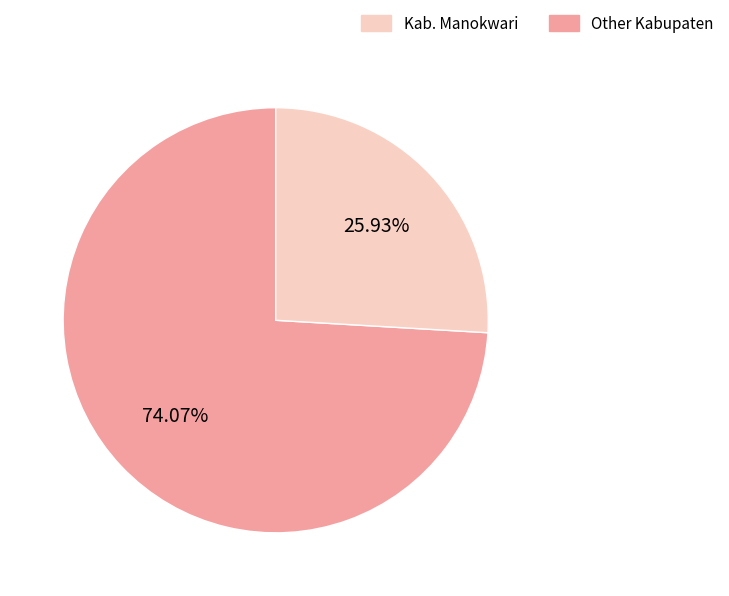

Is there a majority slice in this chart?

Yes